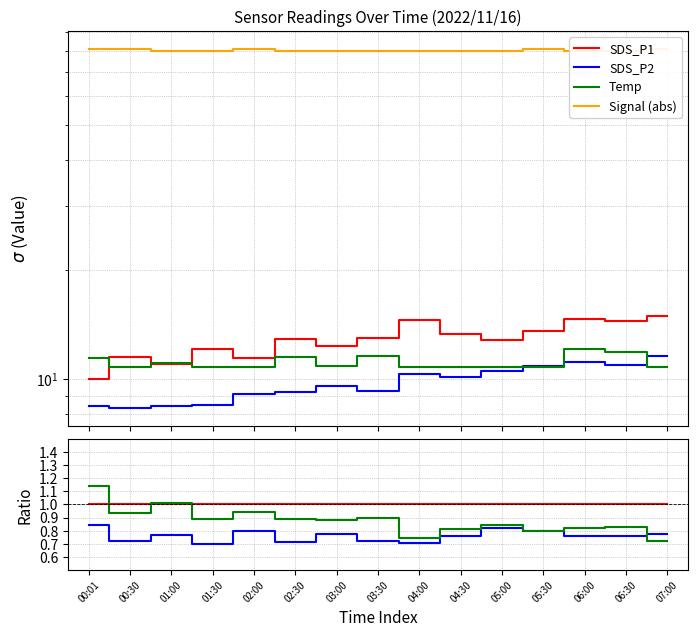

The Temp series shows 0.8 at 06:00. True or false?

True